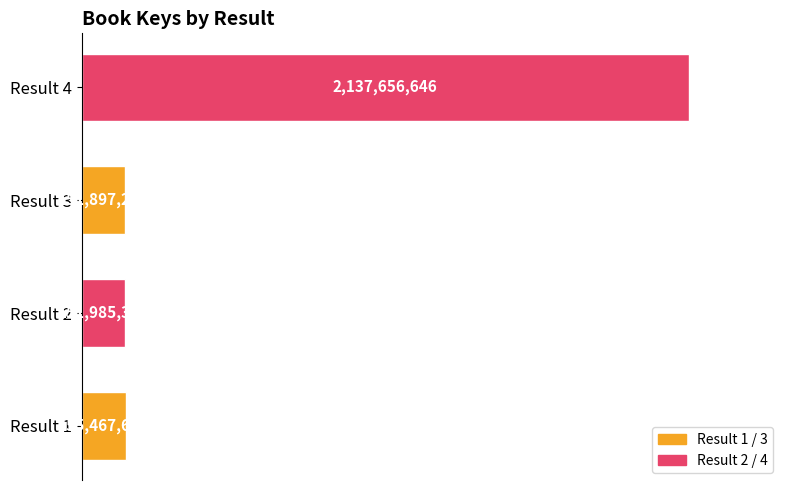

What is the difference between the second highest and second lowest values?

3482346